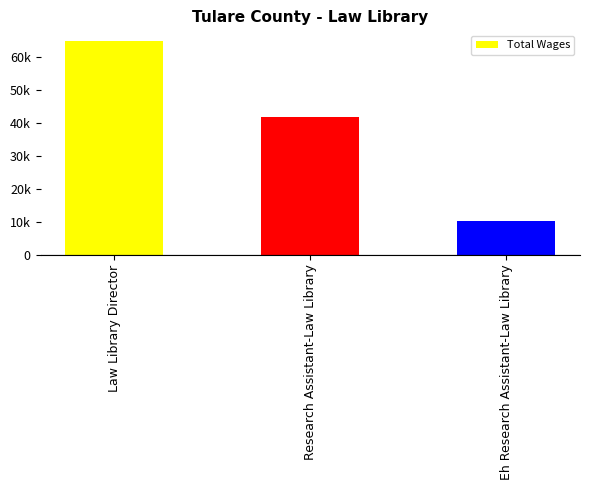

Rank the categories by value from lowest to highest.

Eh Research Assistant-Law Library, Research Assistant-Law Library, Law Library Director